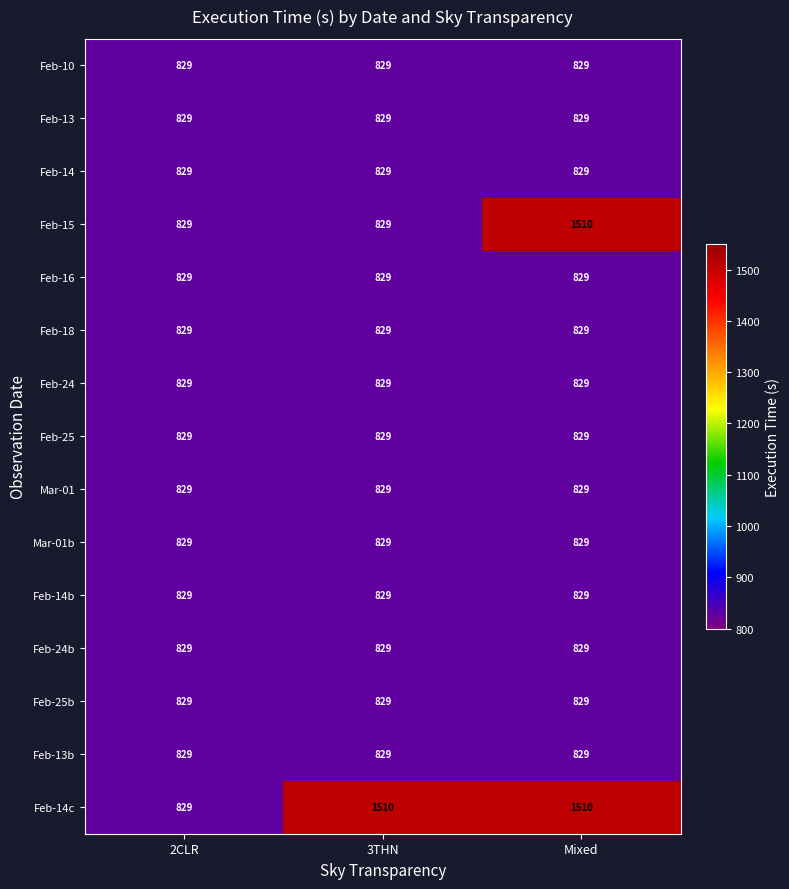

What is the spread (max minus min) of values at 3THN?

681